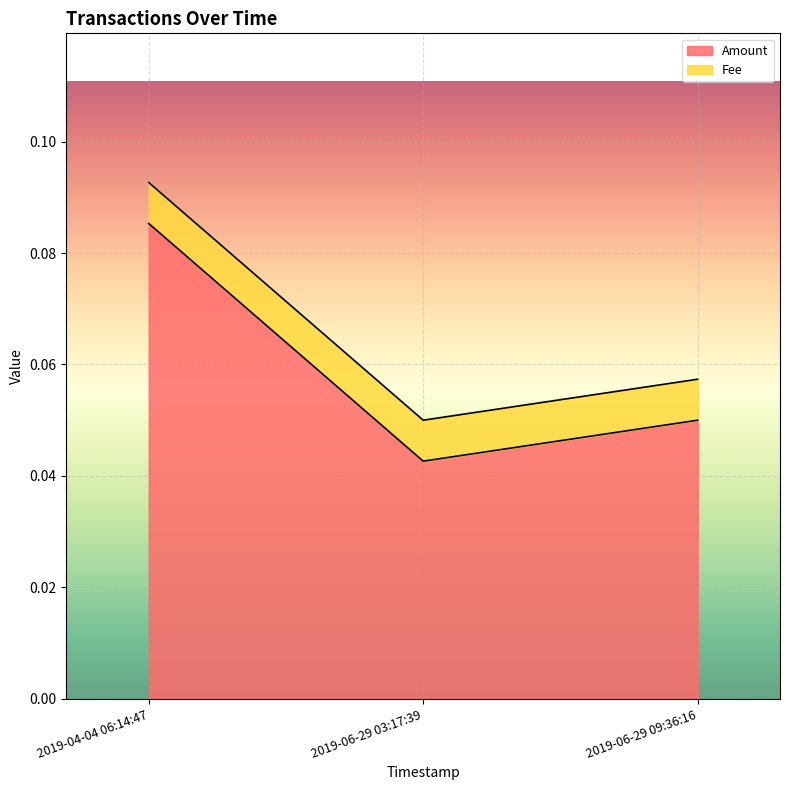

Rank the categories by value from lowest to highest.

2019-06-29 03:17:39, 2019-06-29 09:36:16, 2019-04-04 06:14:47